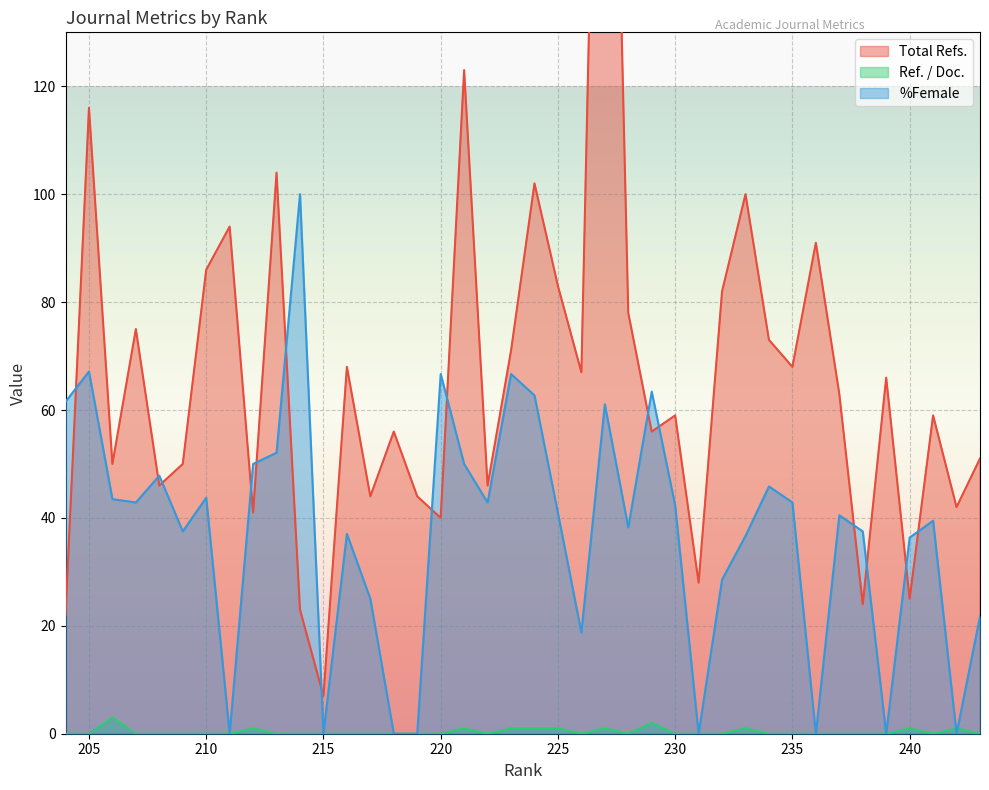

Between 225 and 209, which is larger?

225